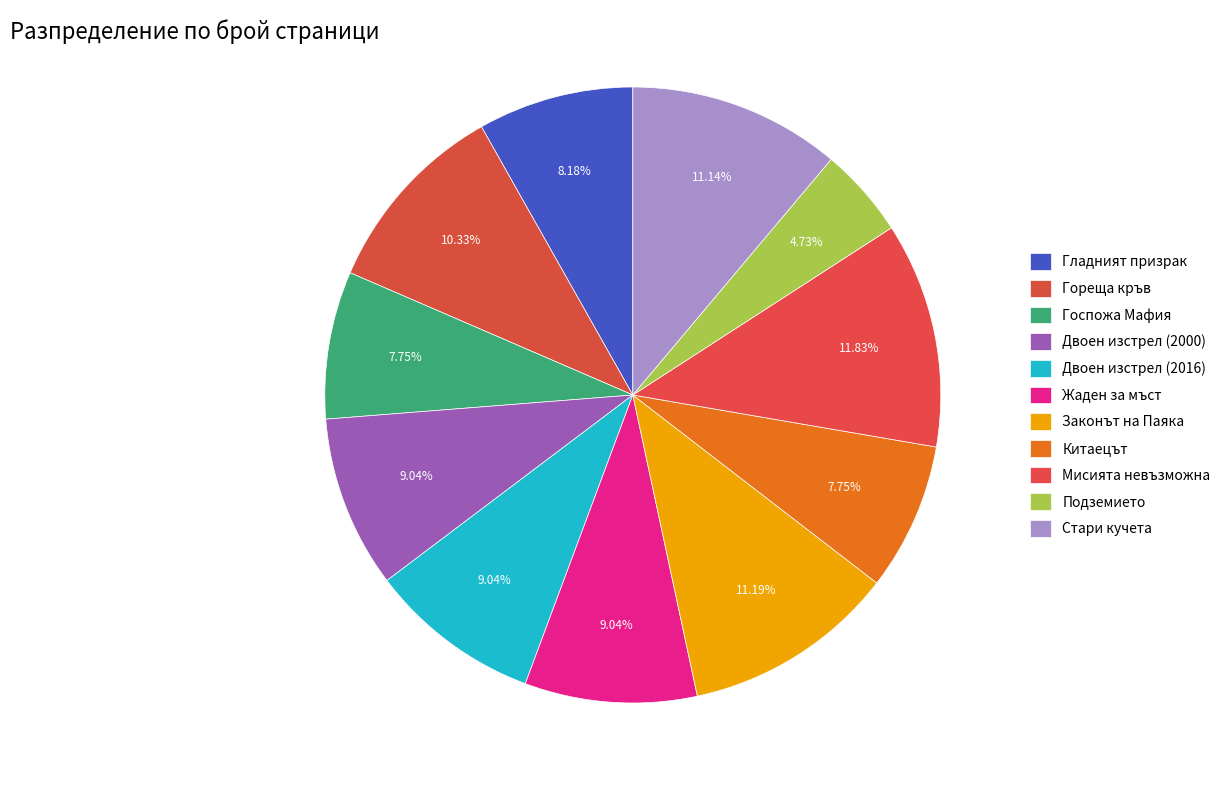

Rank the categories by value from lowest to highest.

Подземието, Госпожа Мафия, Китаецът, Гладният призрак, Двоен изстрел (2000), Двоен изстрел (2016), Жаден за мъст, Гореща кръв, Стари кучета, Законът на Паяка, Мисията невъзможна